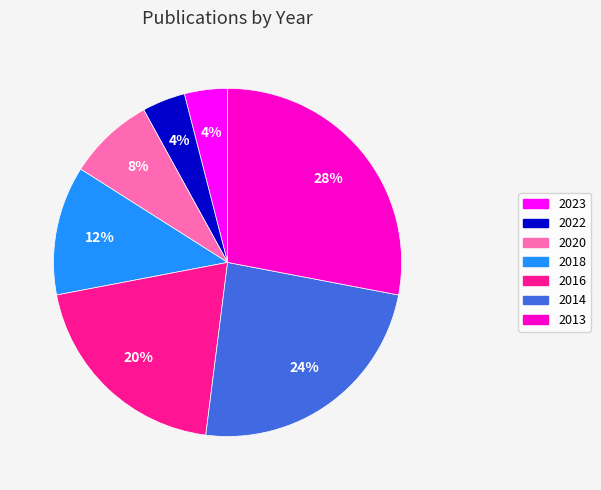

Is the sum of 2018 and 2016 greater than half?

No